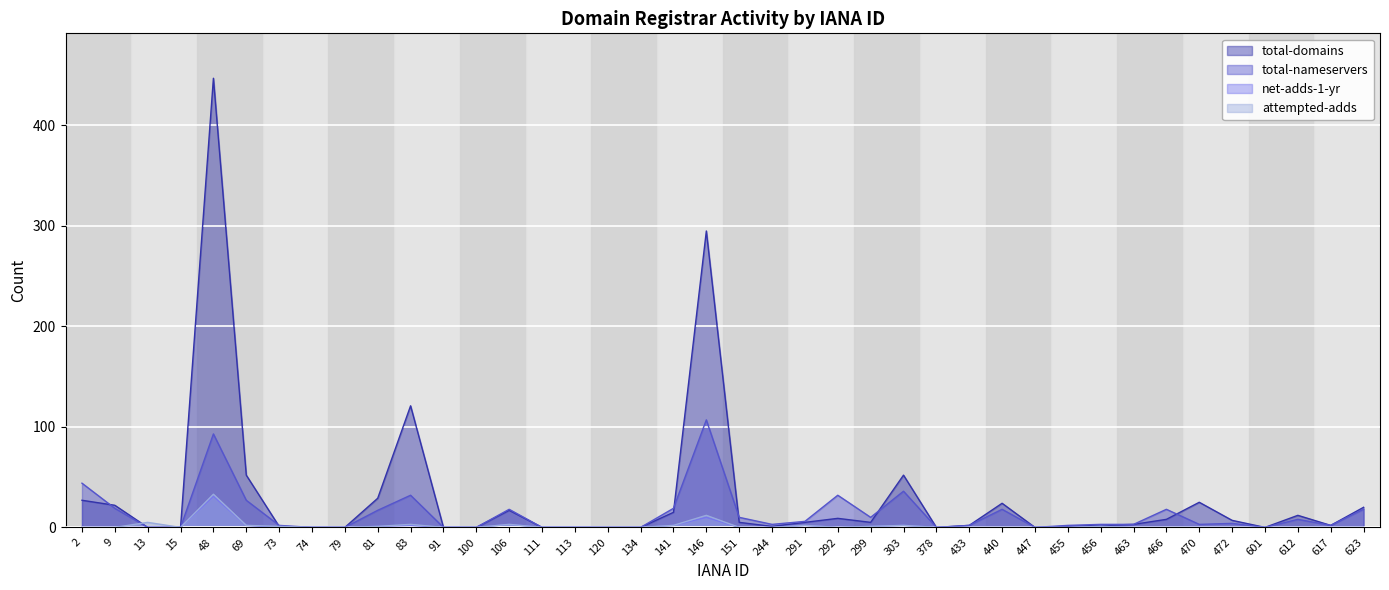

True or false: attempted-adds and total-domains intersect in this chart.

True